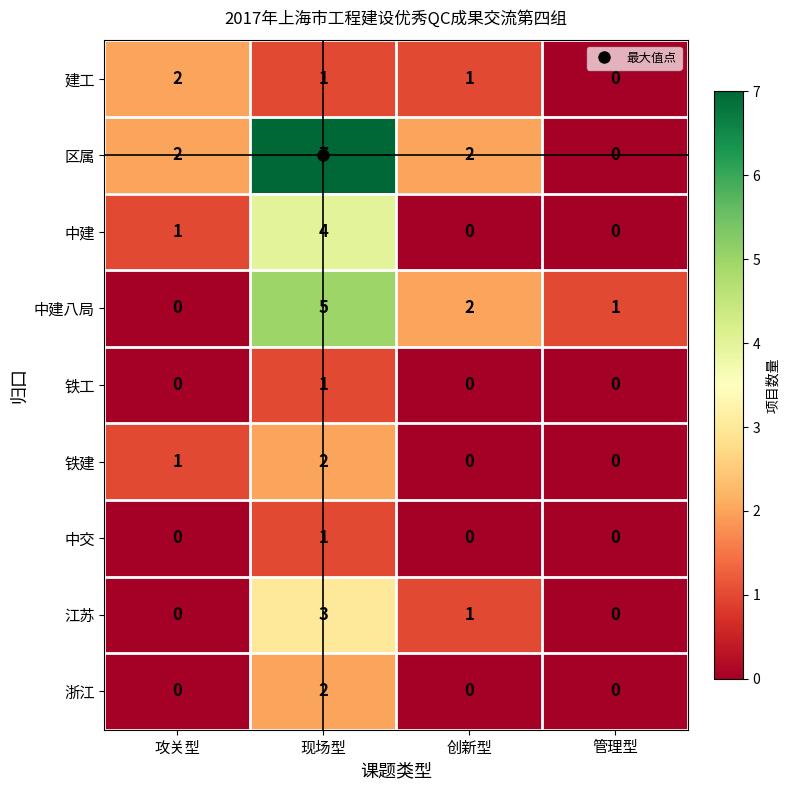

What is the sum of the 区属 values at 现场型 and 管理型?

7